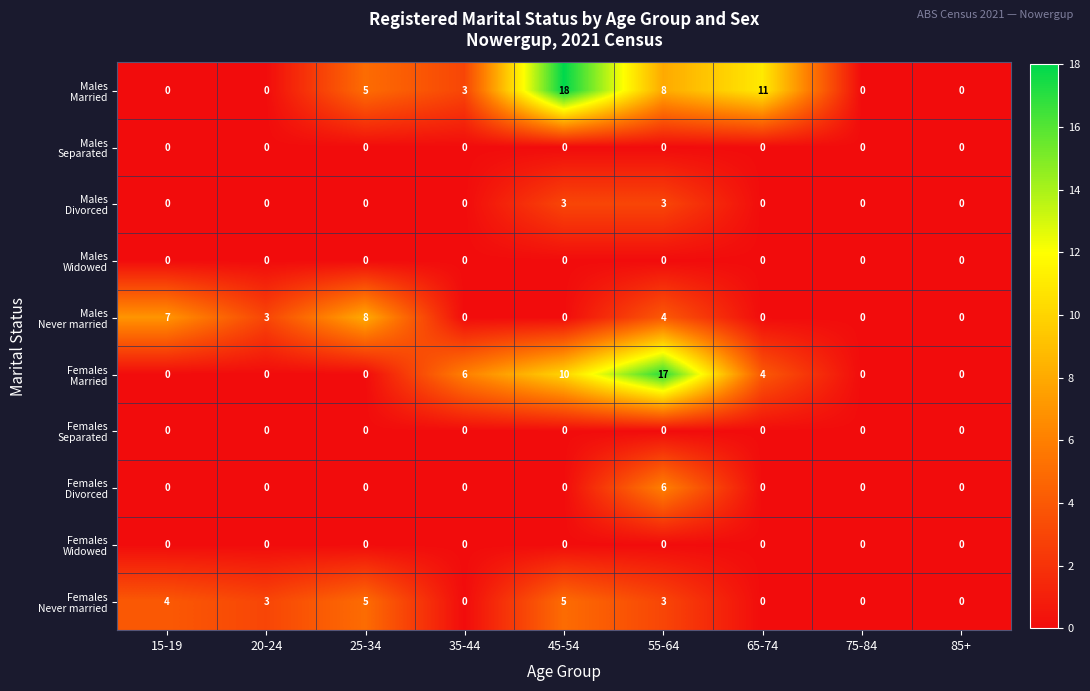

Which label corresponds to the largest value in the chart?

45-54